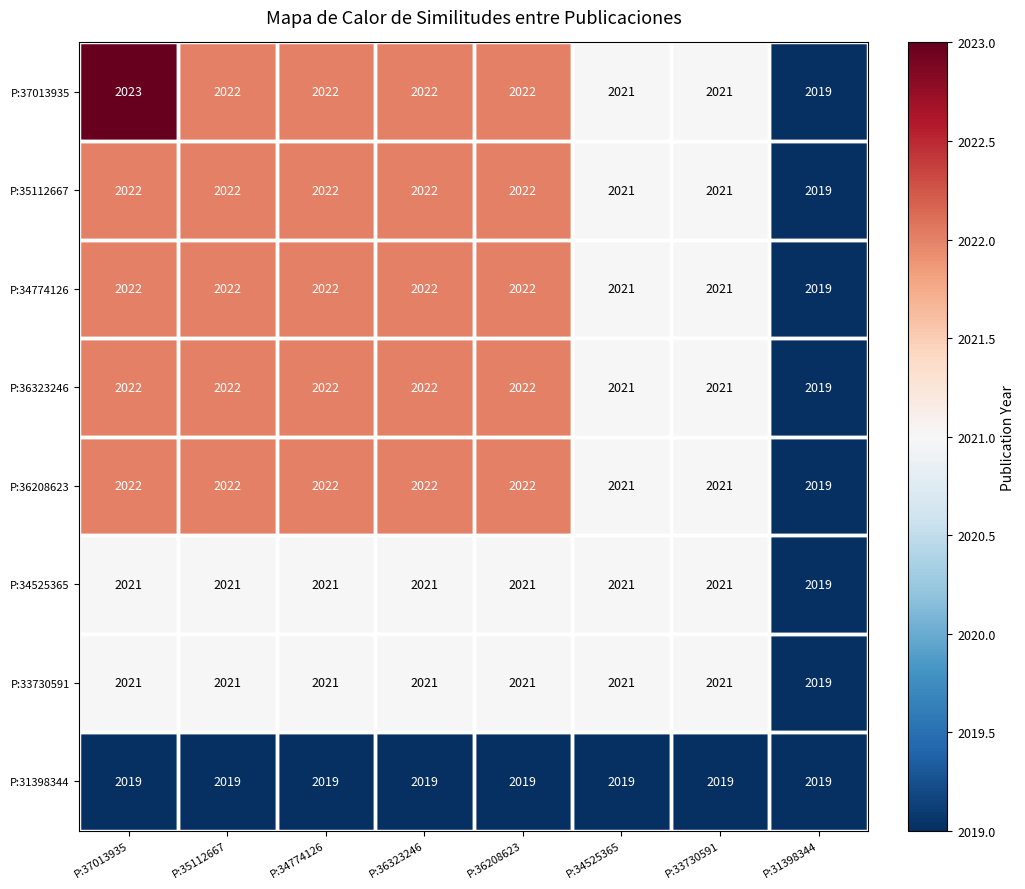

Read the P:36208623 value at P:34525365.

2021